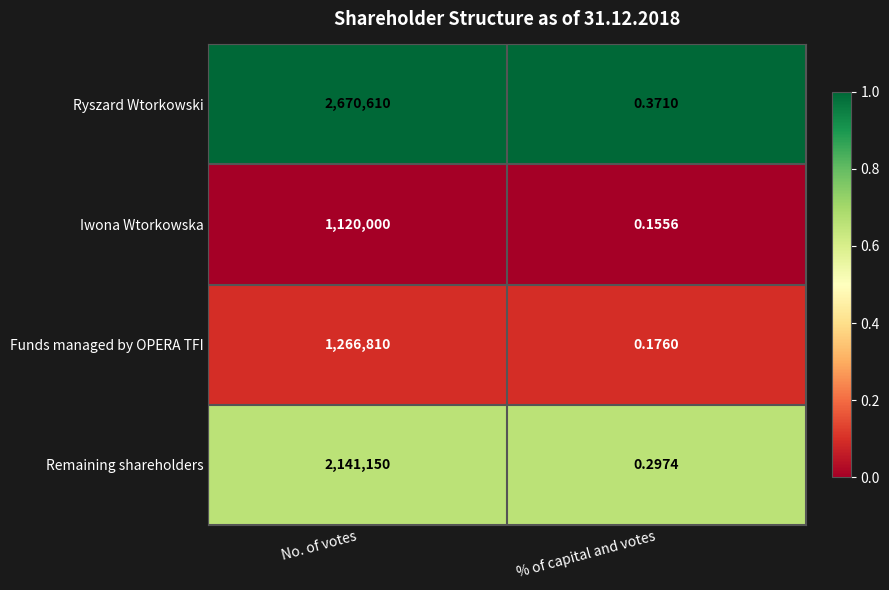

At which category is the sum across all series the highest?

No. of votes